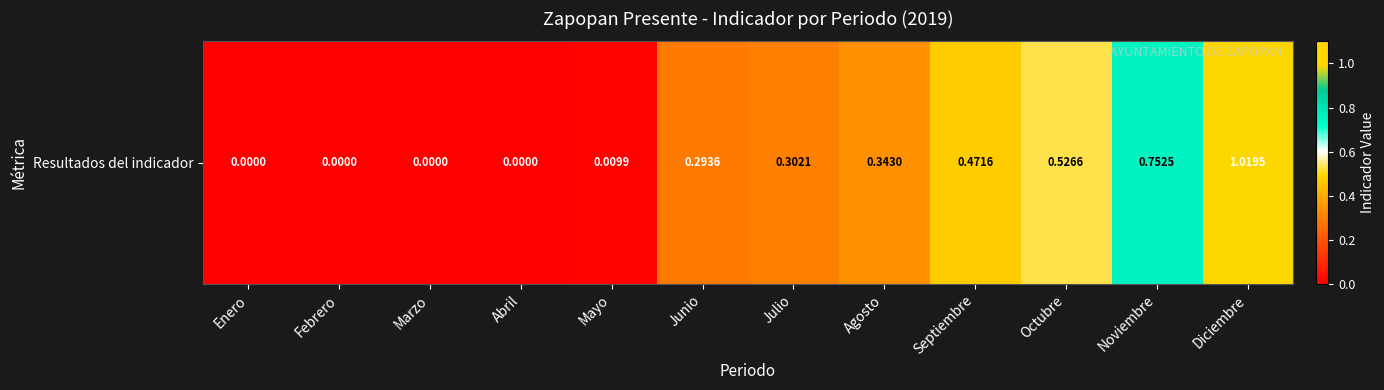

The chart shows a value of 0.0 at Marzo. True or false?

True